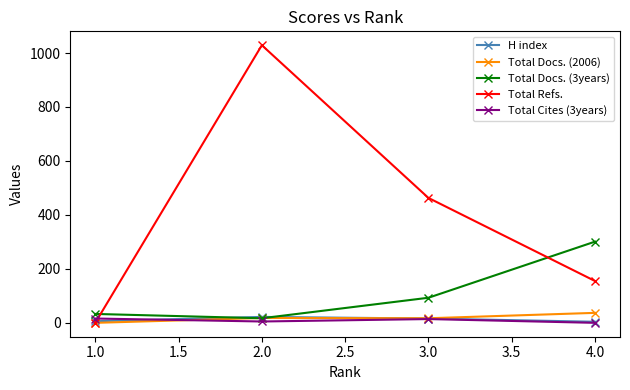

What is the difference between the Total Docs. (3years) values at 4.0 and 3.0?

208